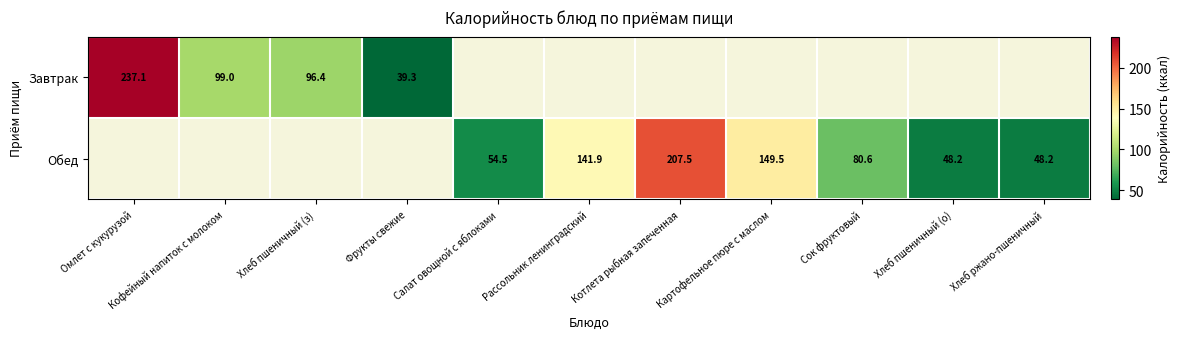

What is the sum of the Завтрак values at Хлеб пшеничный (з) and Кофейный напиток с молоком?

195.4